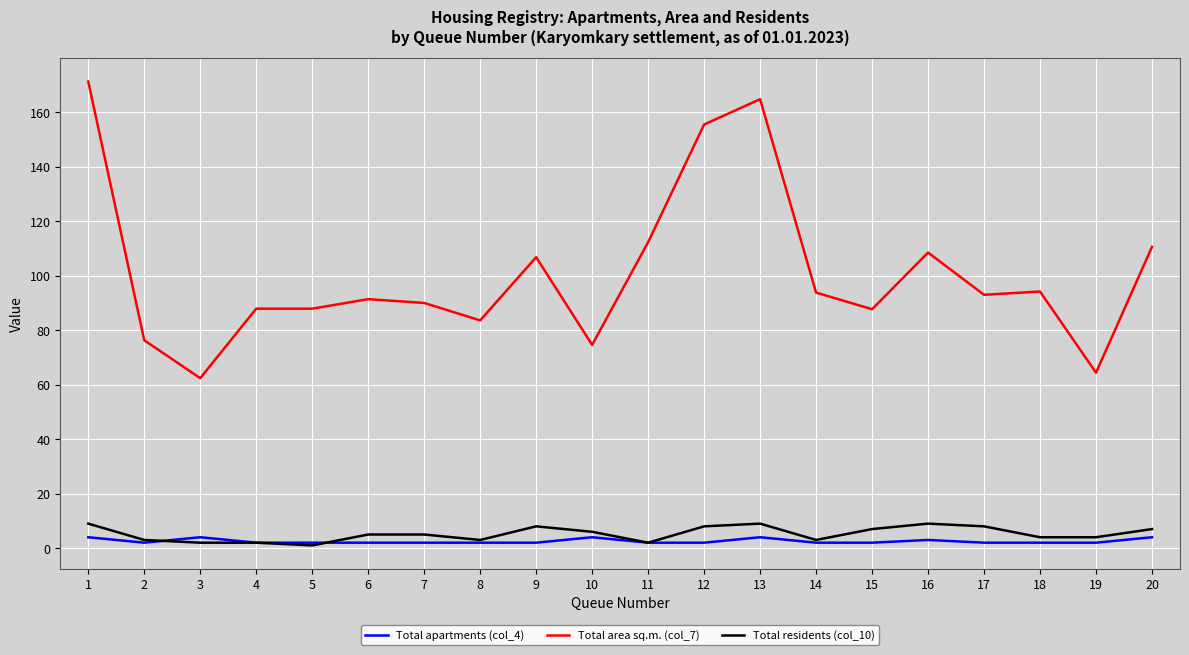

True or false: Total area sq.m. (col_7) has a value of 52.9 at 16.

False